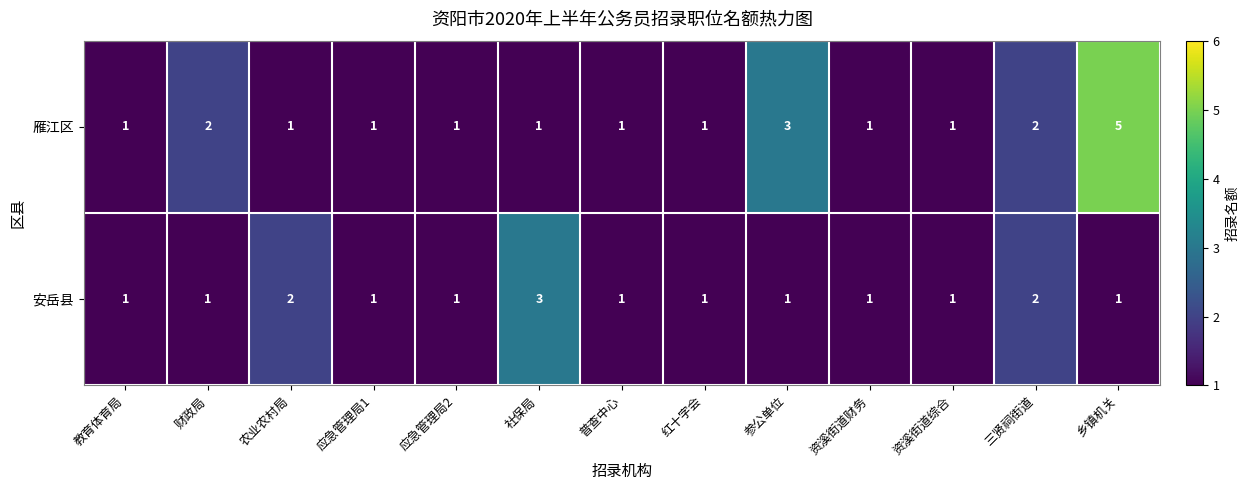

Which series has the largest total across all categories?

雁江区